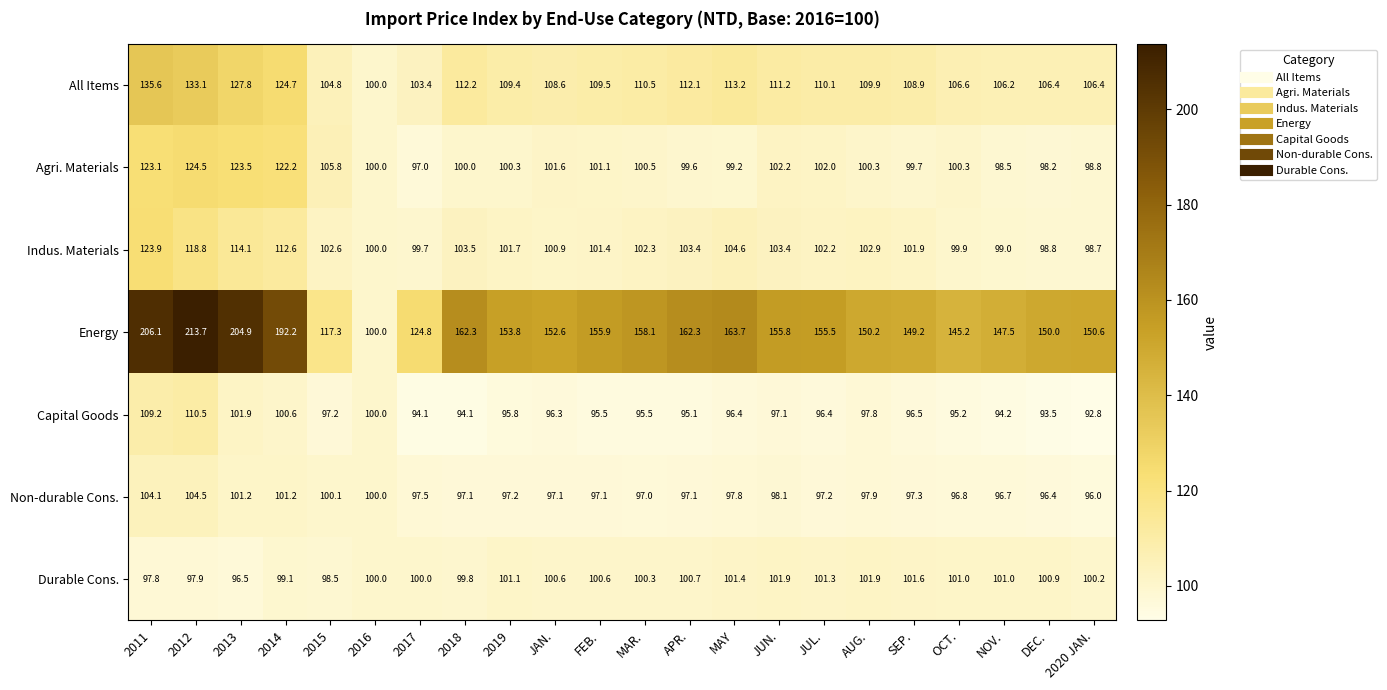

What is the difference between the Energy values at SEP. and 2016?

49.2